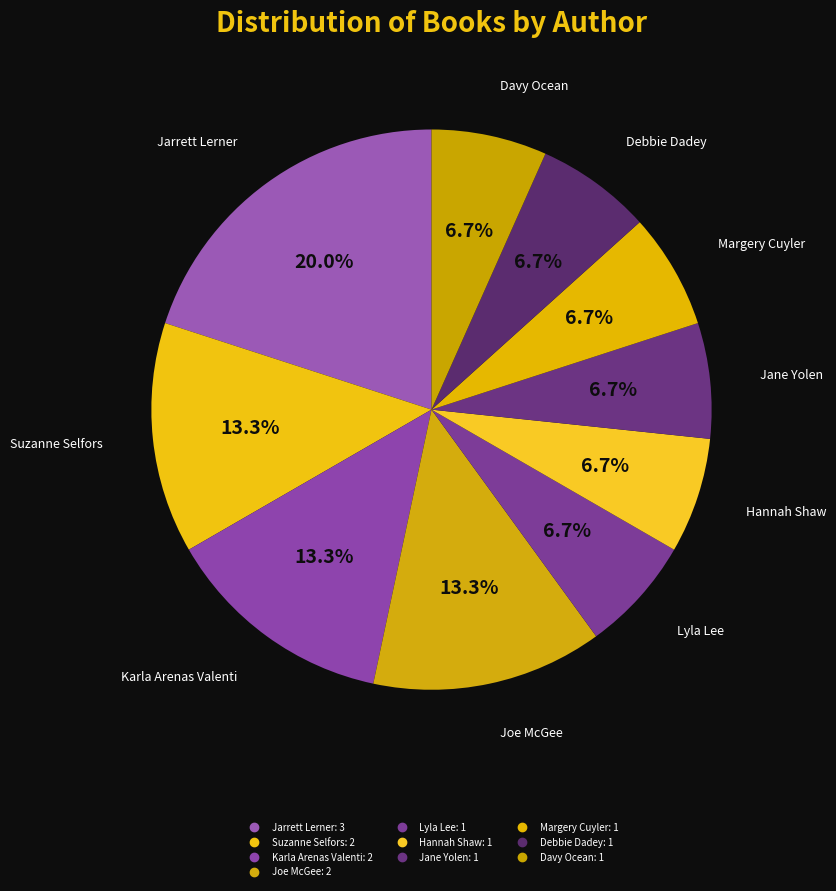

Count the number of slices in the pie.

10